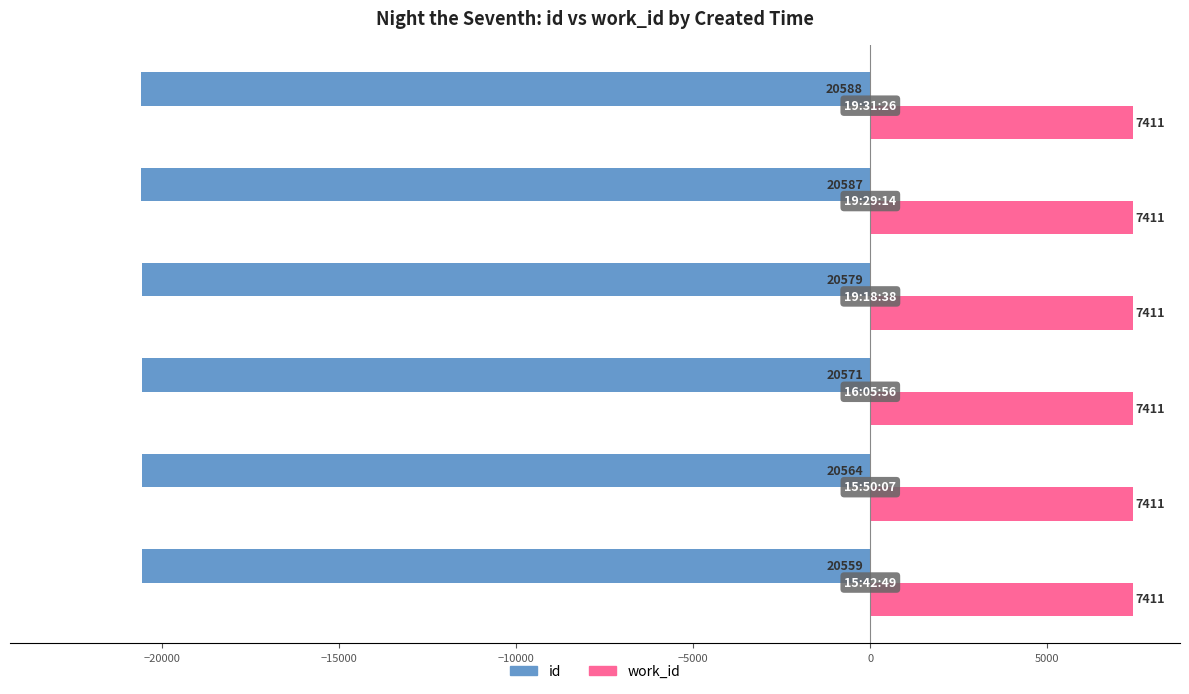

Which series has the largest total across all categories?

work_id